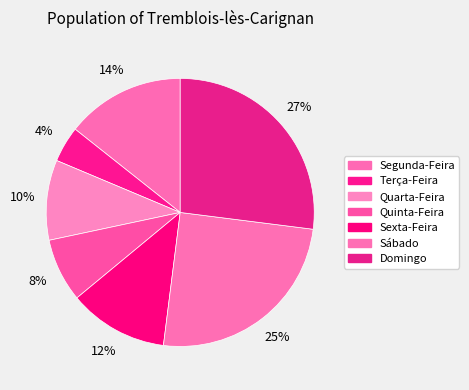

How many slices are in this pie chart?

7